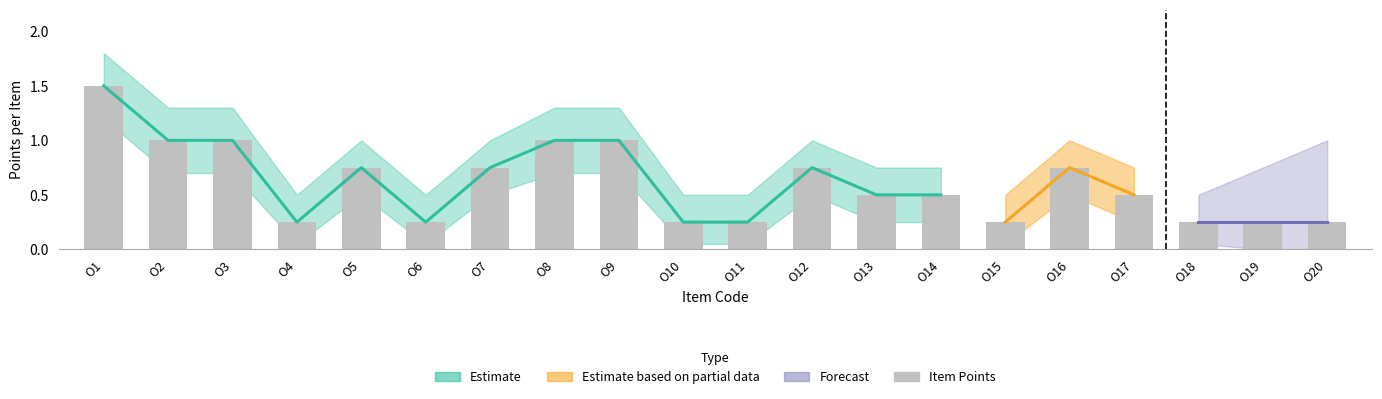

Which label corresponds to the largest value in the chart?

O1